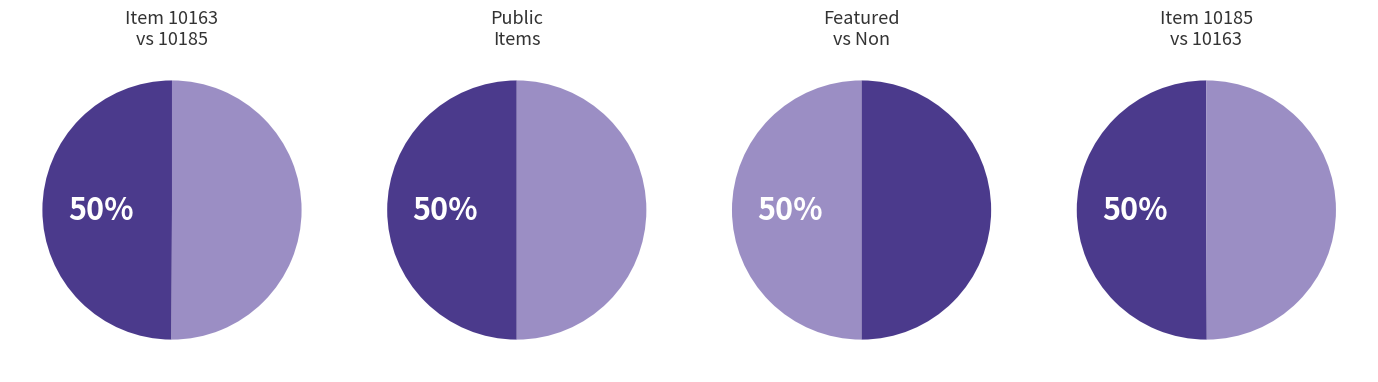

How many slices are in this pie chart?

2